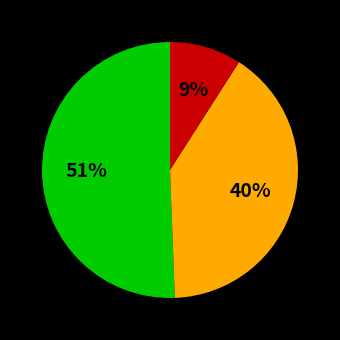

Is there any slice that represents more than half of the pie?

Yes